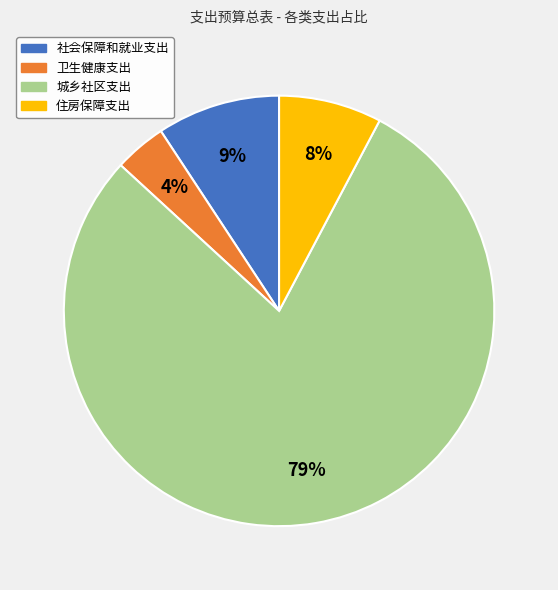

Which has a higher value, 社会保障和就业支出 or 住房保障支出?

社会保障和就业支出